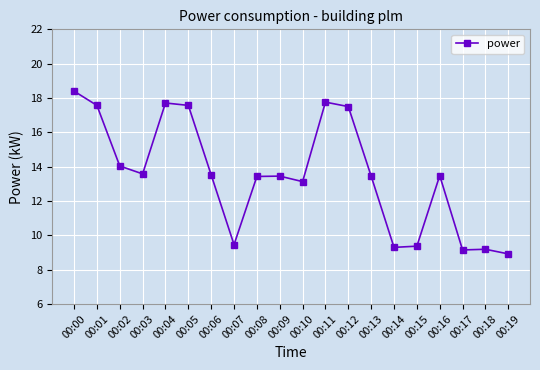

What is the smallest value displayed?

8.9